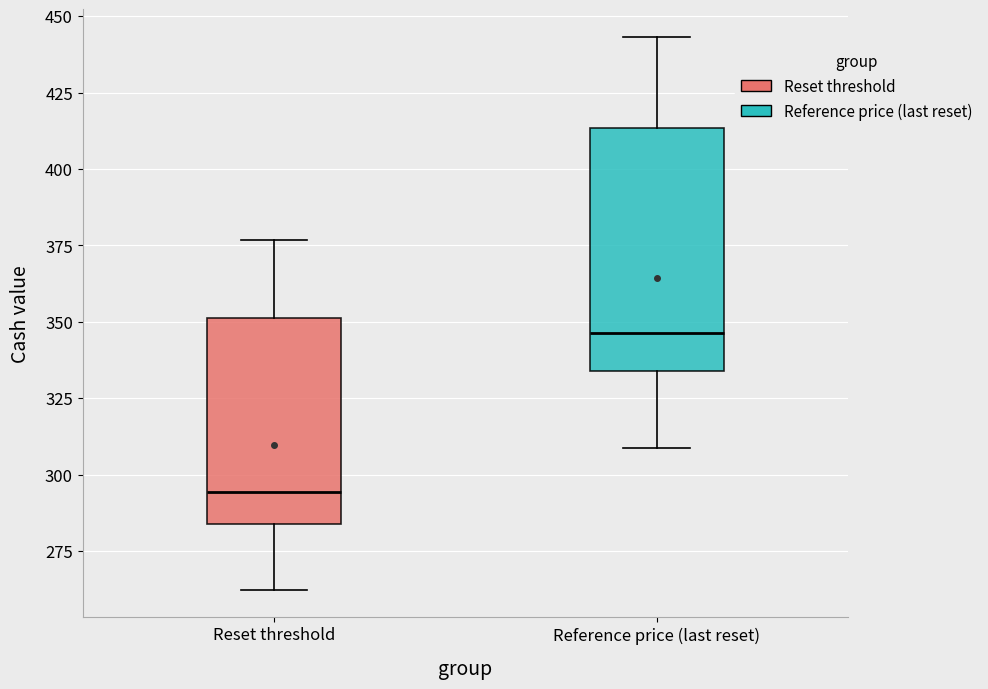

Reading left to right, transcribe this box plot: for each box, give where its median line is, the range the box spans, and where its two whiskers end, as read against the y-axis. The values are not printed on the chart, so give them approximately, as read against the axis.

Reset threshold: median 295, box 285 to 350, whiskers 260 to 375
Reference price (last reset): median 345, box 335 to 415, whiskers 310 to 445